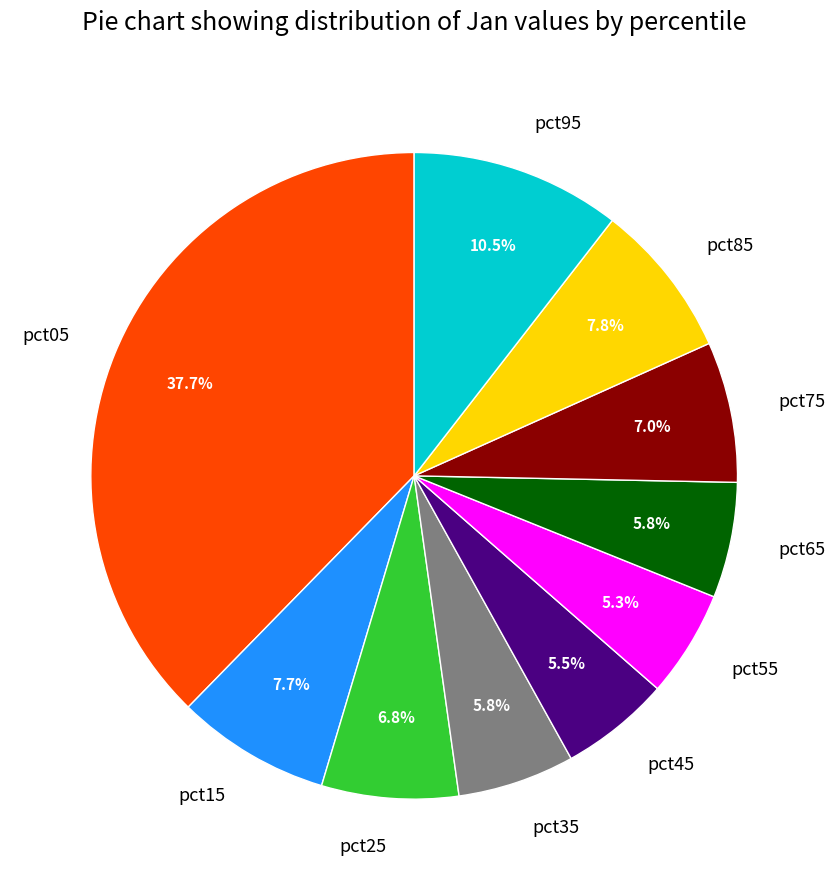

Does any single category account for the majority?

No